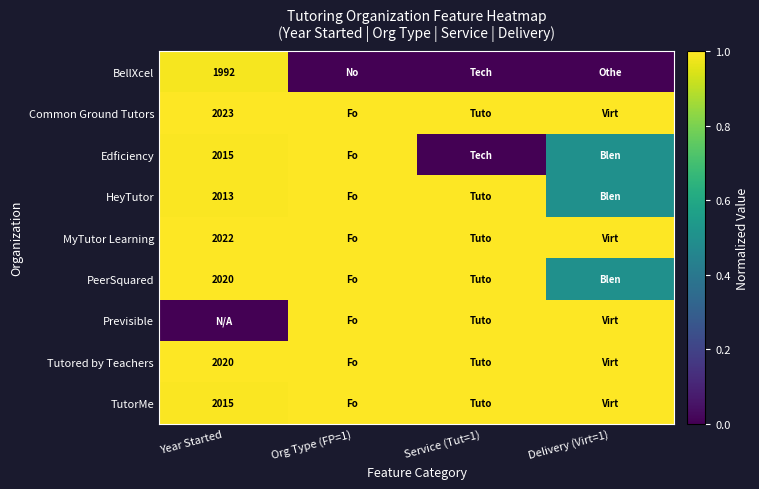

The value of TutorMe at Year Started is 947.4. True or false?

False